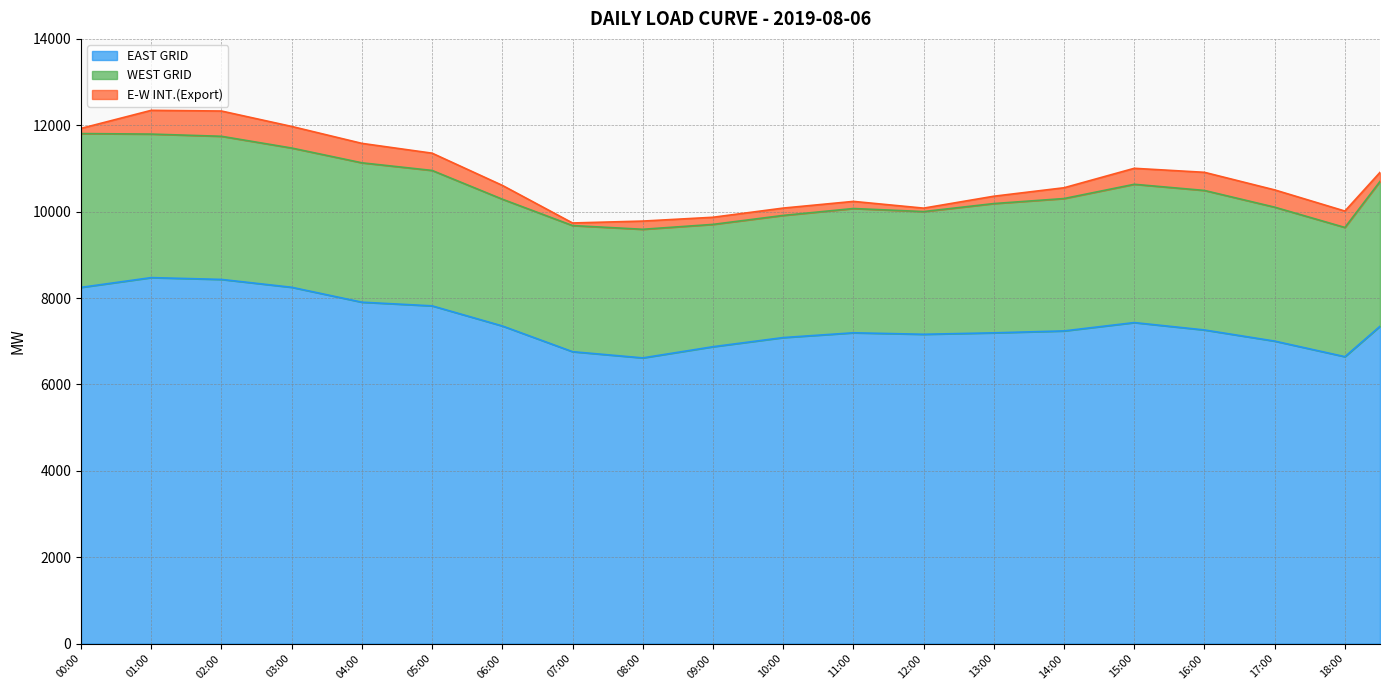

How many interior local peaks does the WEST GRID series have?

4